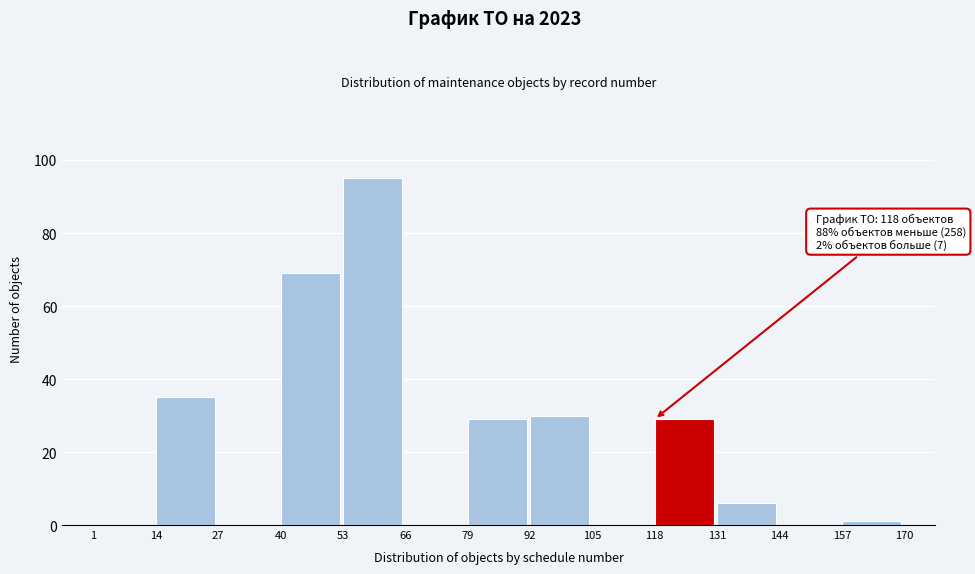

Reading left to right, list all the values displayed in this chart.

1=0	14=35	27=0	40=69	53=95	66=0	79=29	92=30	105=0	118=29	131=6	144=0	157=1